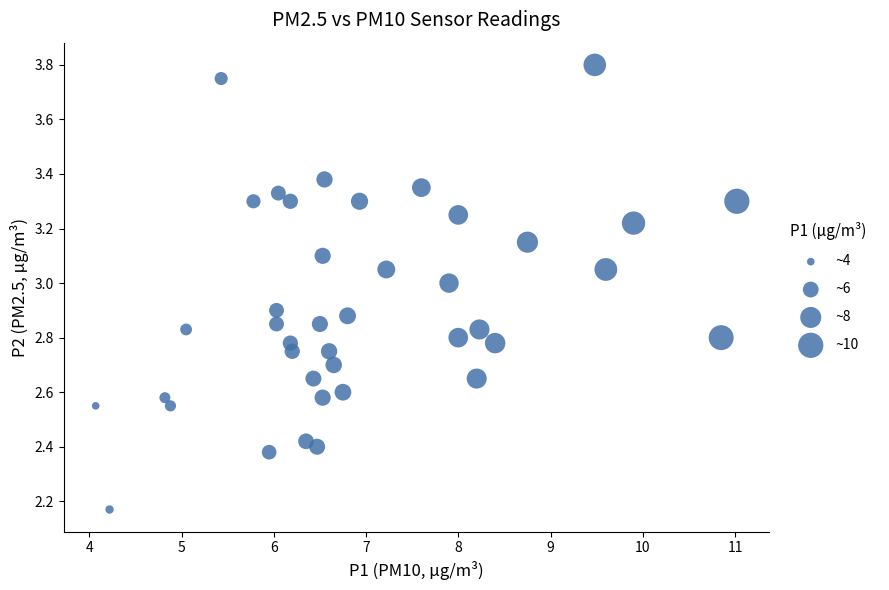

What is the range of Y values (max minus min)?

1.6